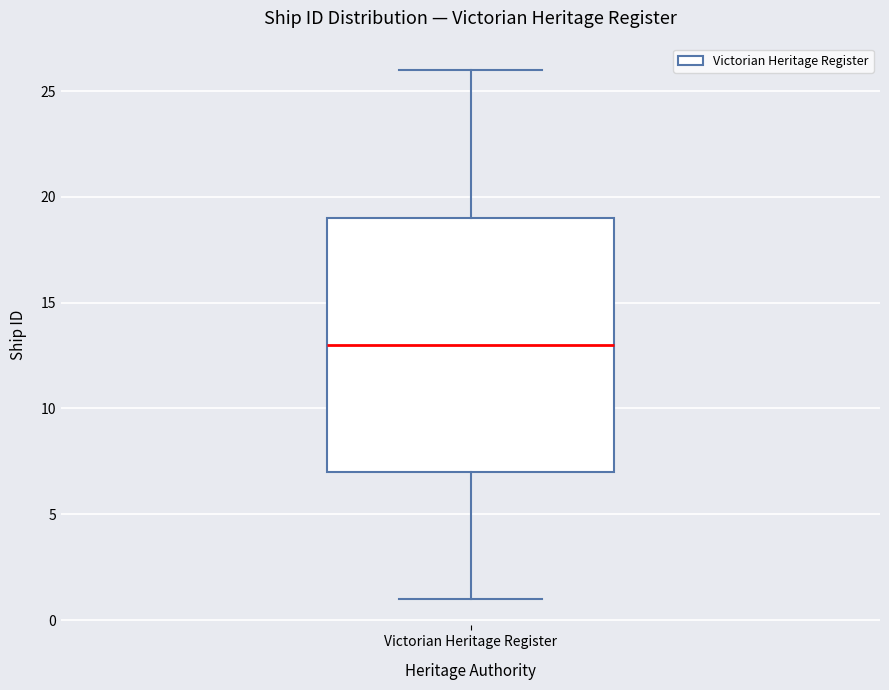

Where does the upper whisker of the box for Victorian Heritage Register end on the y-axis? The values are not printed on the chart, so give them approximately, as read against the axis.

26